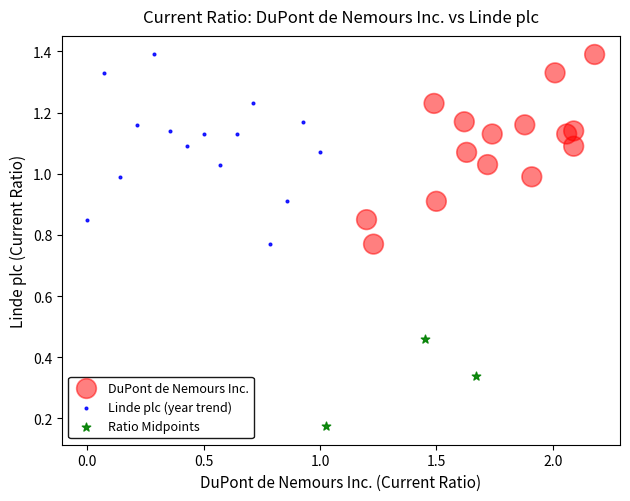

Which series reaches the minimum Y coordinate?

Ratio Midpoints